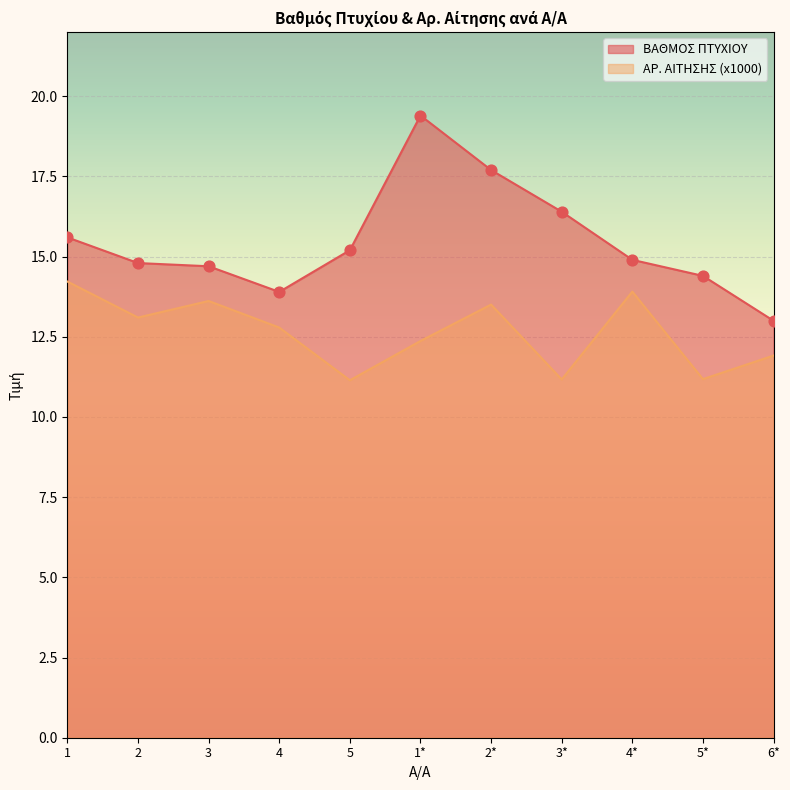

At which category is the sum across all series the highest?

1*